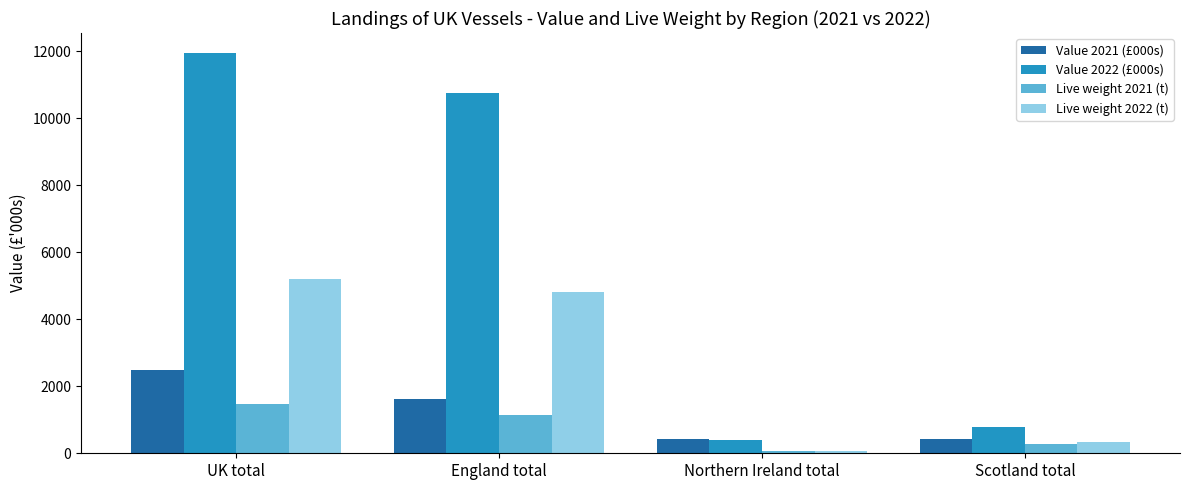

How many values in the Live weight 2021 (t) series exceed 1130?

2